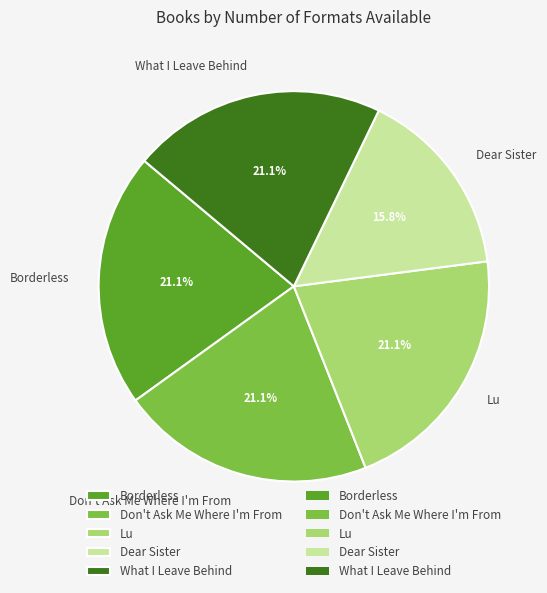

Count the number of slices in the pie.

5